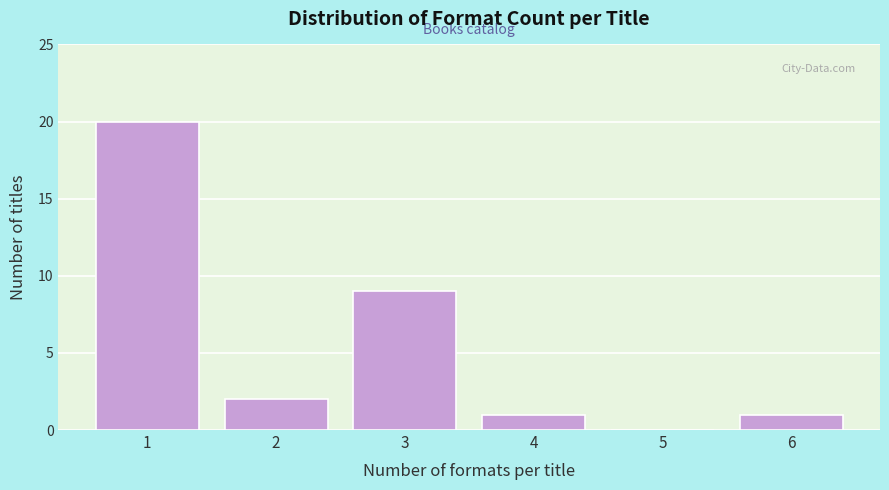

Reading left to right, list all the values displayed in this chart.

1=20	2=2	3=9	4=1	5=0	6=1